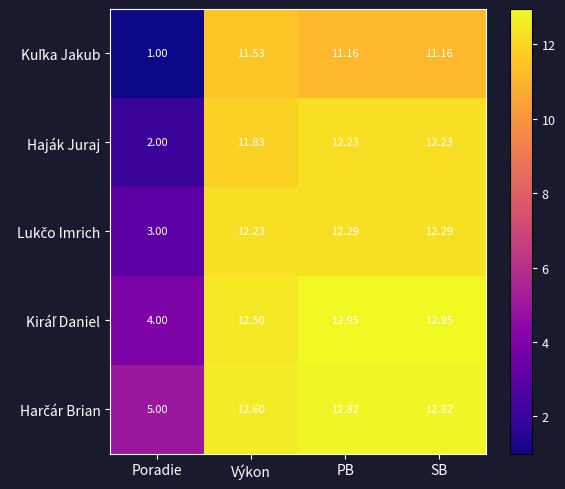

At which category does the chart reach its minimum across all series?

Poradie